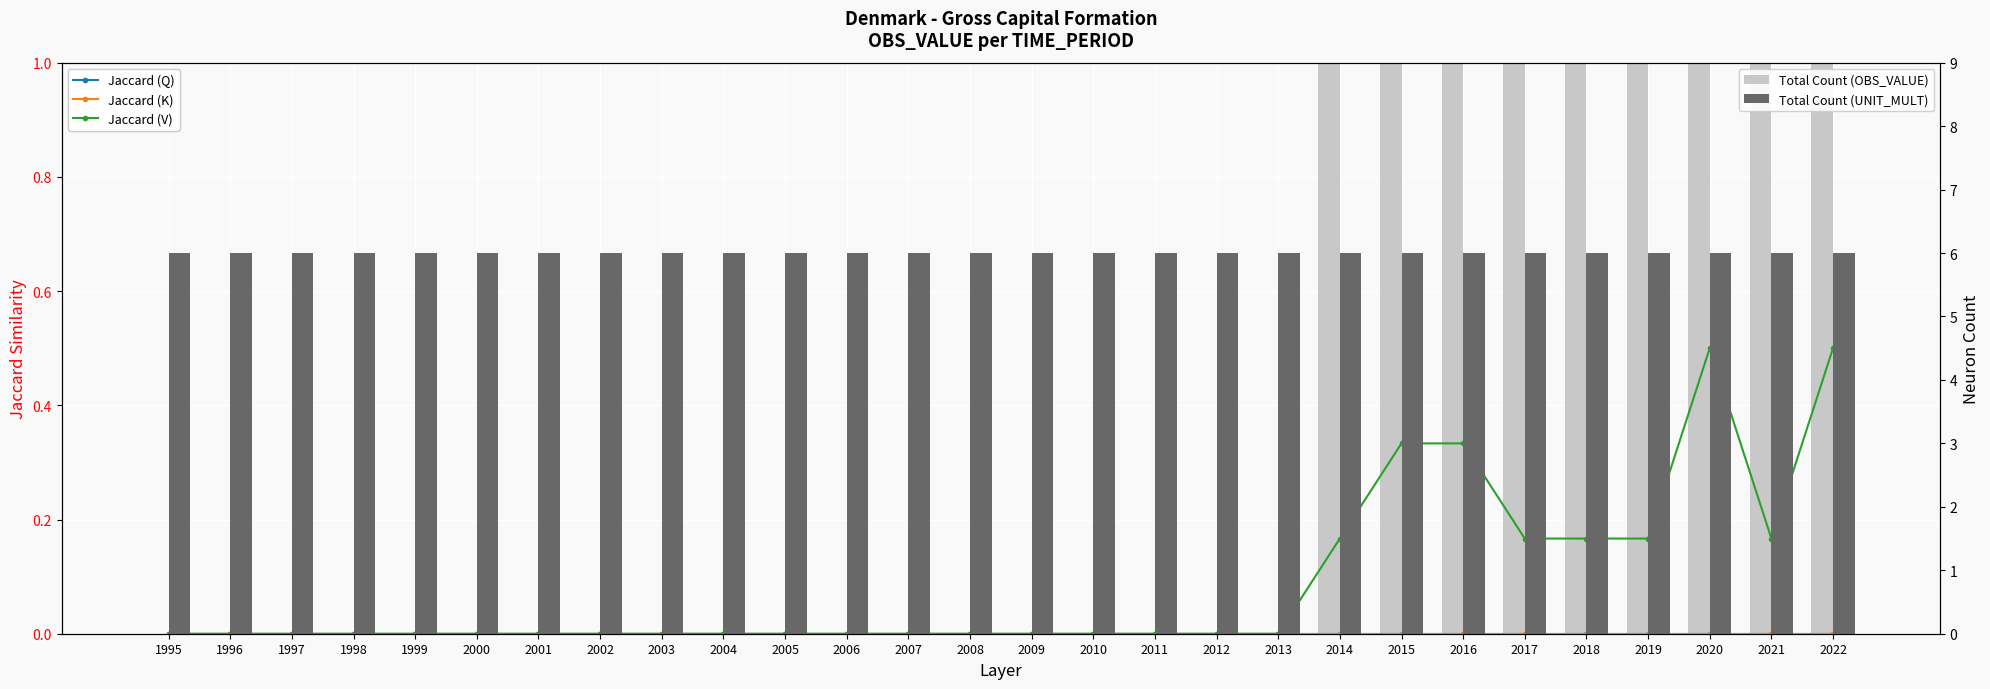

At 2003, list the series in order from largest to smallest.

Total Count (UNIT_MULT), Jaccard (Q), Jaccard (K), Jaccard (V), Total Count (OBS_VALUE)